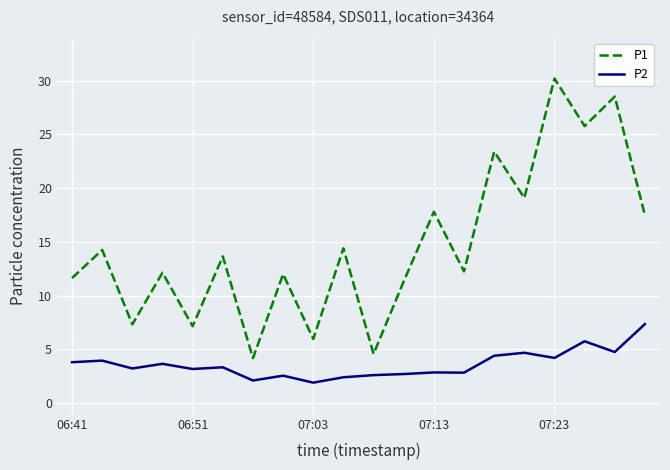

How many interior local peaks does the P1 series have?

9